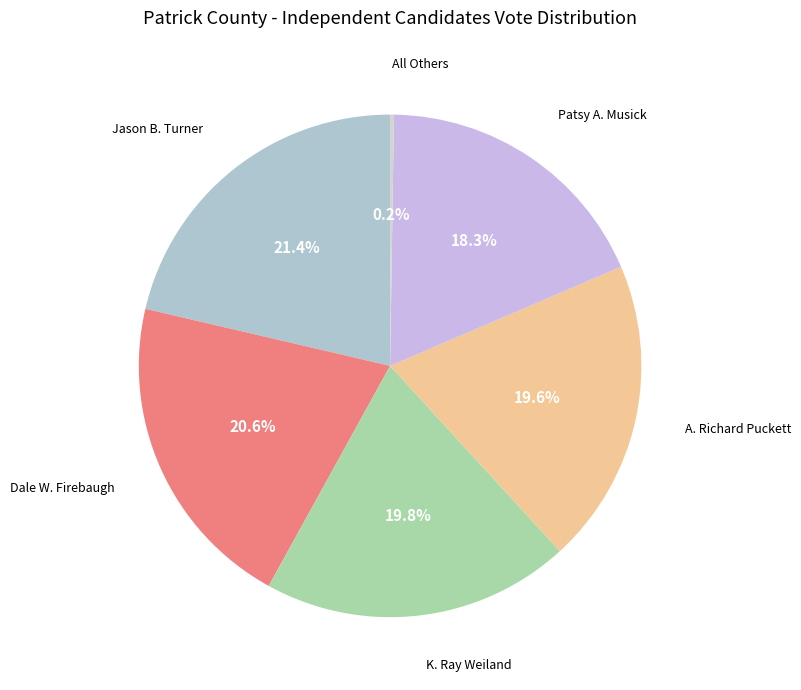

How many segments does this pie chart have?

6